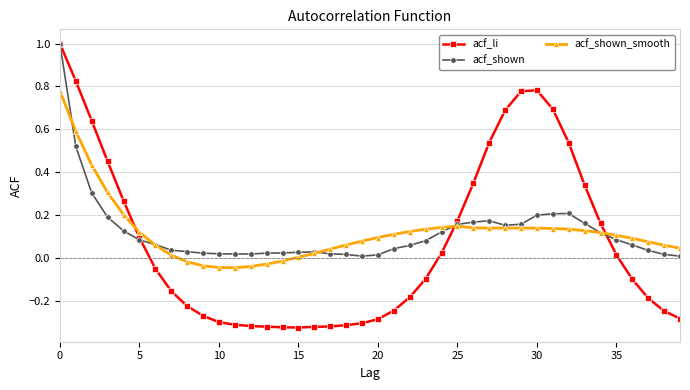

Is this an area chart (filled region under the line)?

No